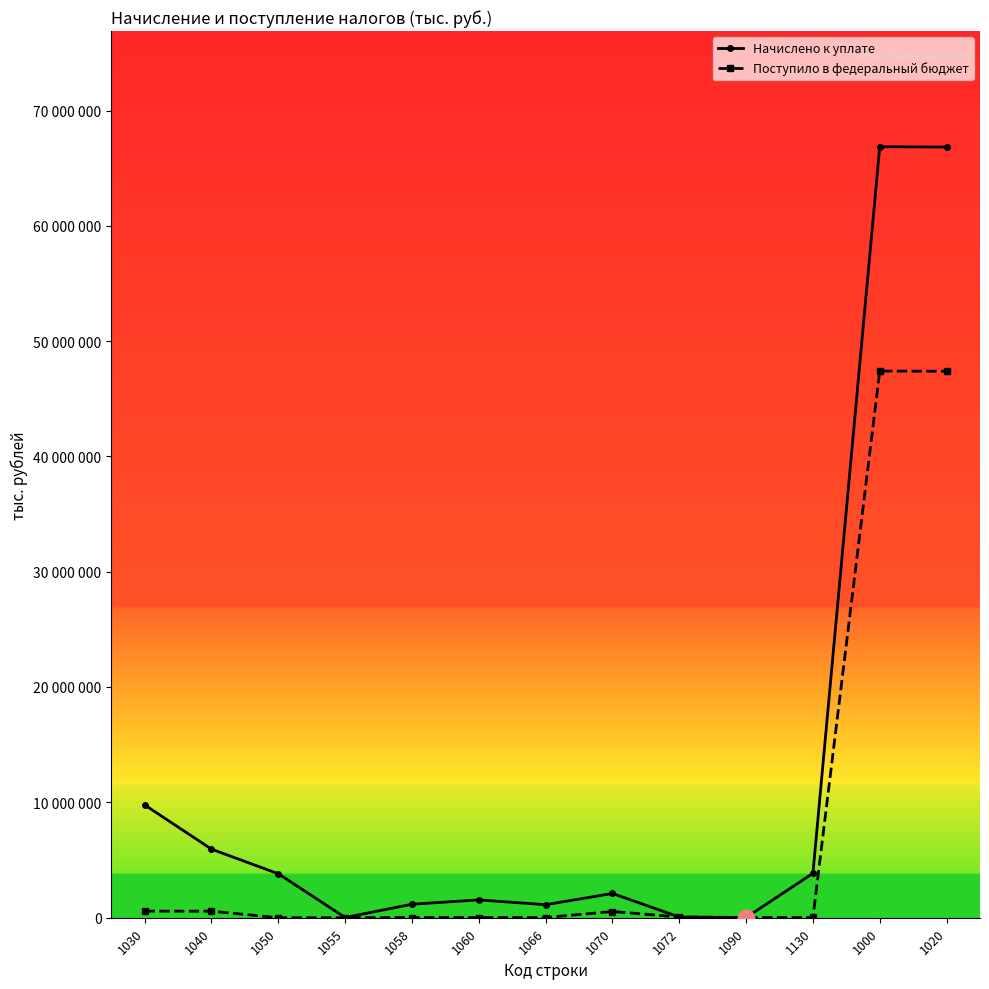

Does the chart have visible grid lines?

No